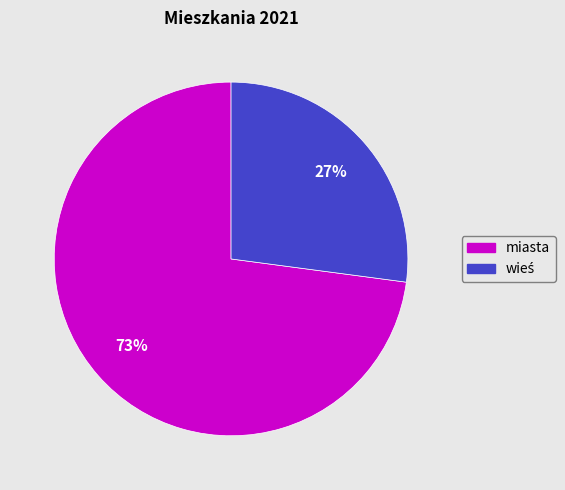

How many slices are in this pie chart?

2